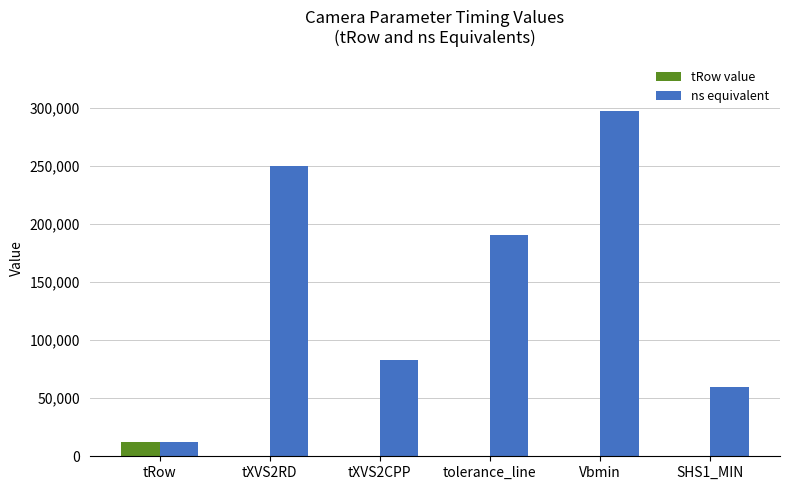

Is the value of ns equivalent at Vbmin greater than the value of tRow value at tXVS2CPP?

Yes